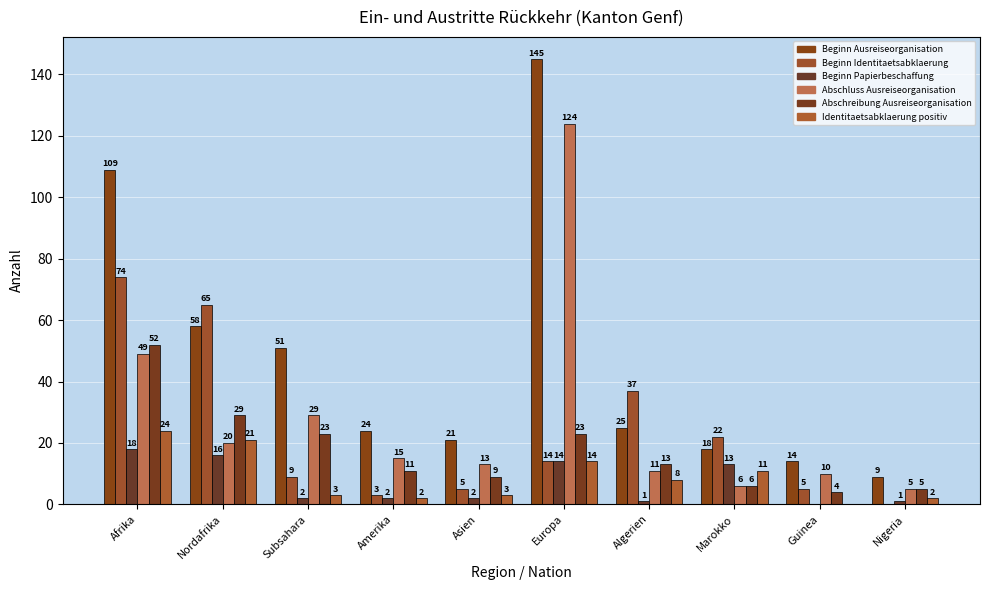

Between Nordafrika and Nigeria, which series saw the biggest shift?

Beginn Identitaetsabklaerung